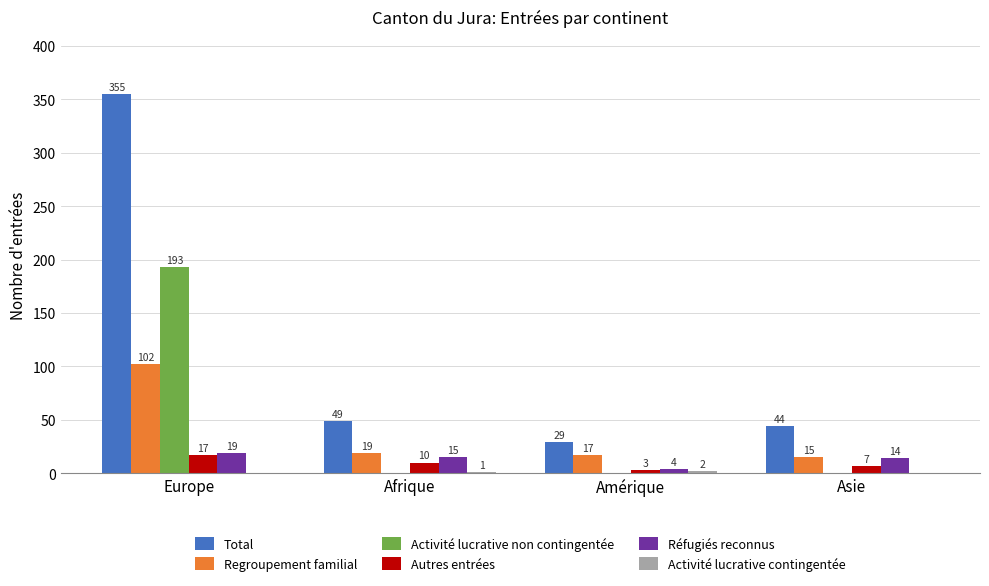

The Activité lucrative non contingentée series shows -97 at Amérique. True or false?

False